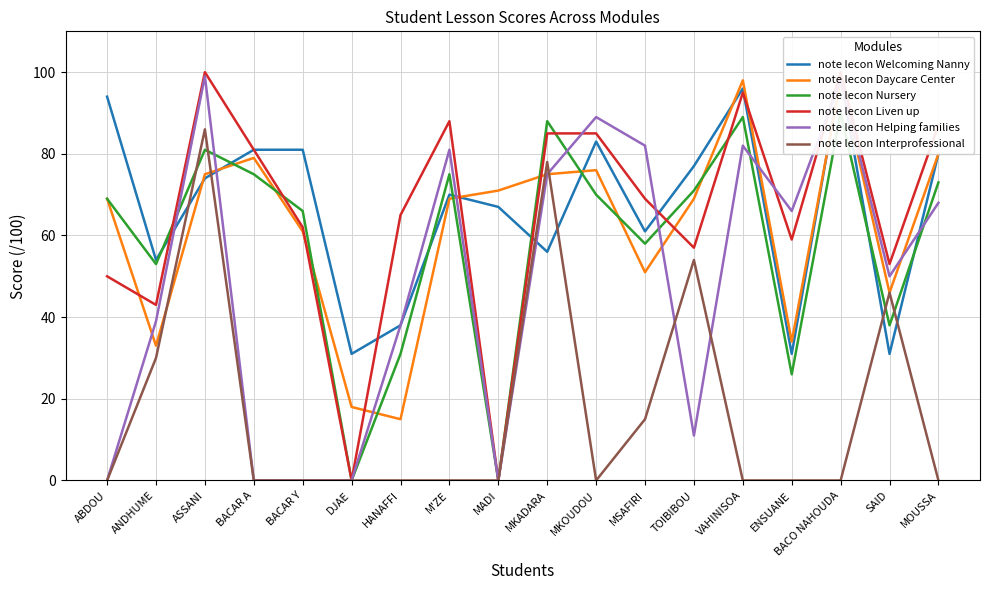

The value of note lecon Daycare Center at MSAFIRI is 51. True or false?

True